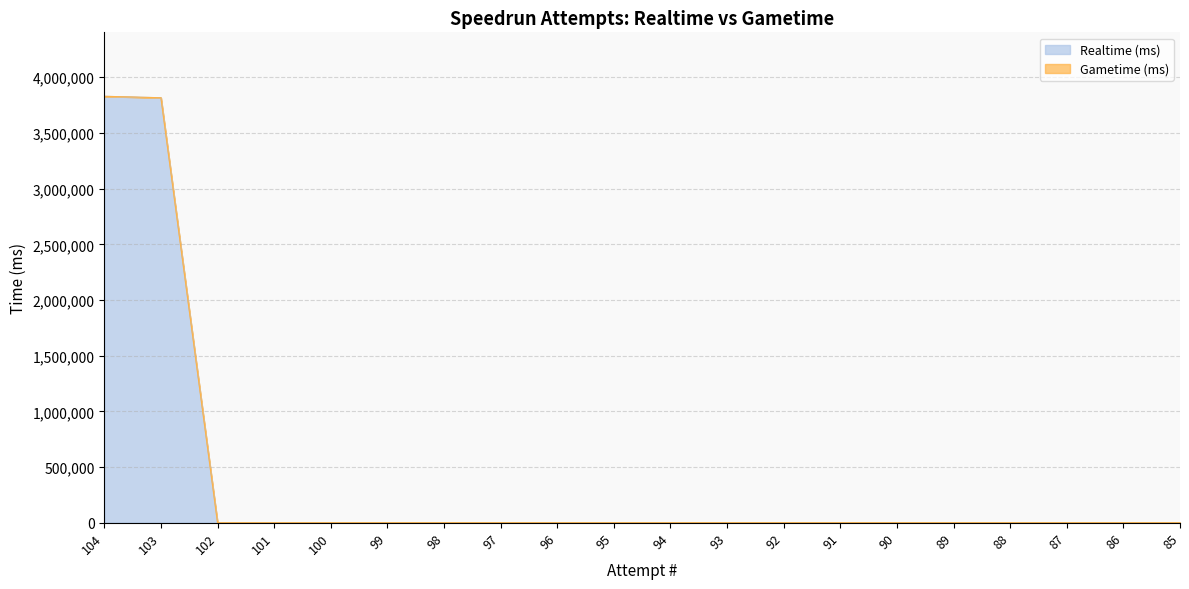

How many positive values are there?

2